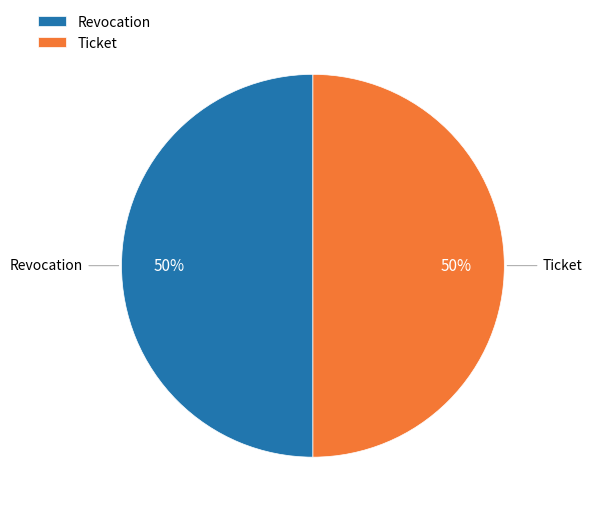

To the nearest percent, what percentage of the pie is Ticket?

50%